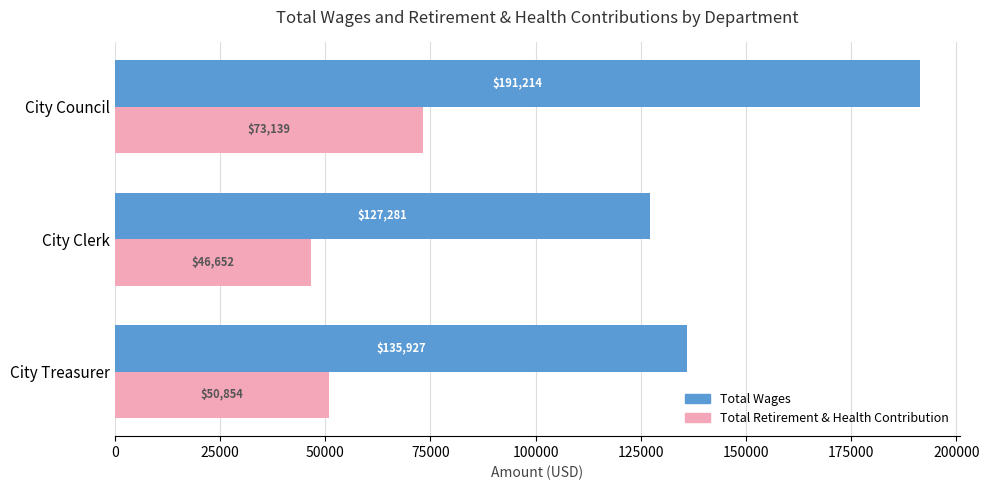

What are all the series names shown in the legend?

Total Wages, Total Retirement & Health Contribution